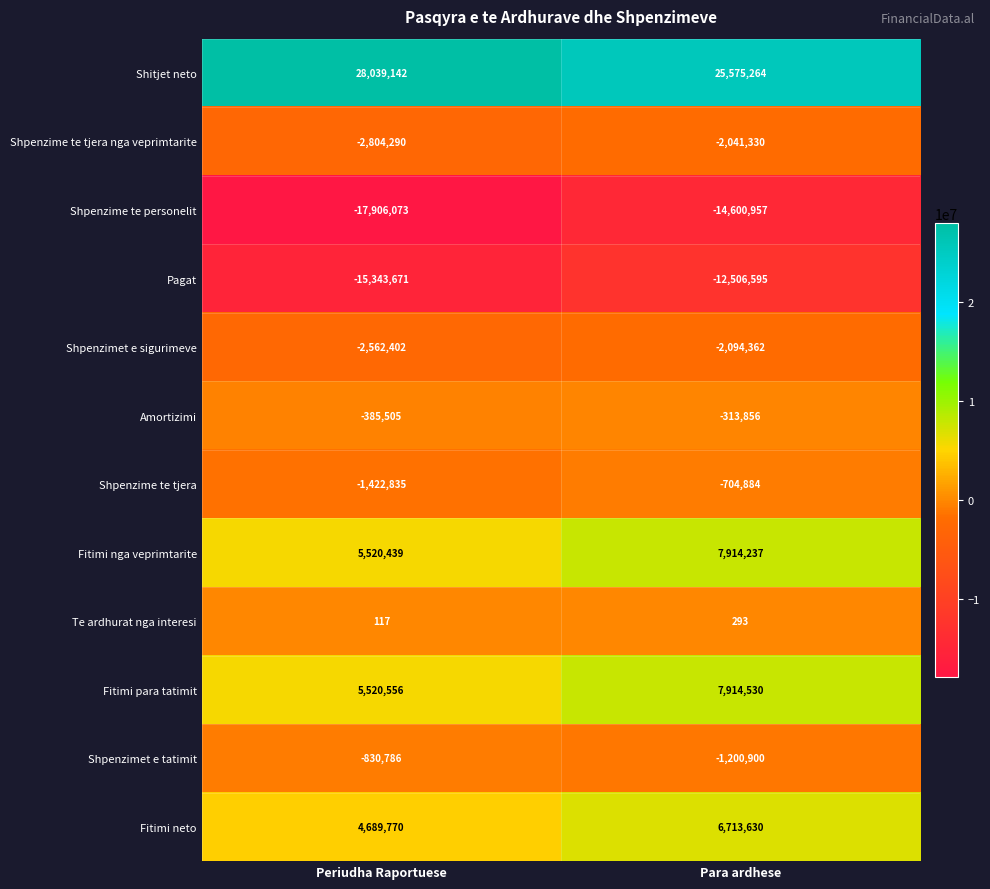

At how many categories does at least one series exceed 11923742?

2